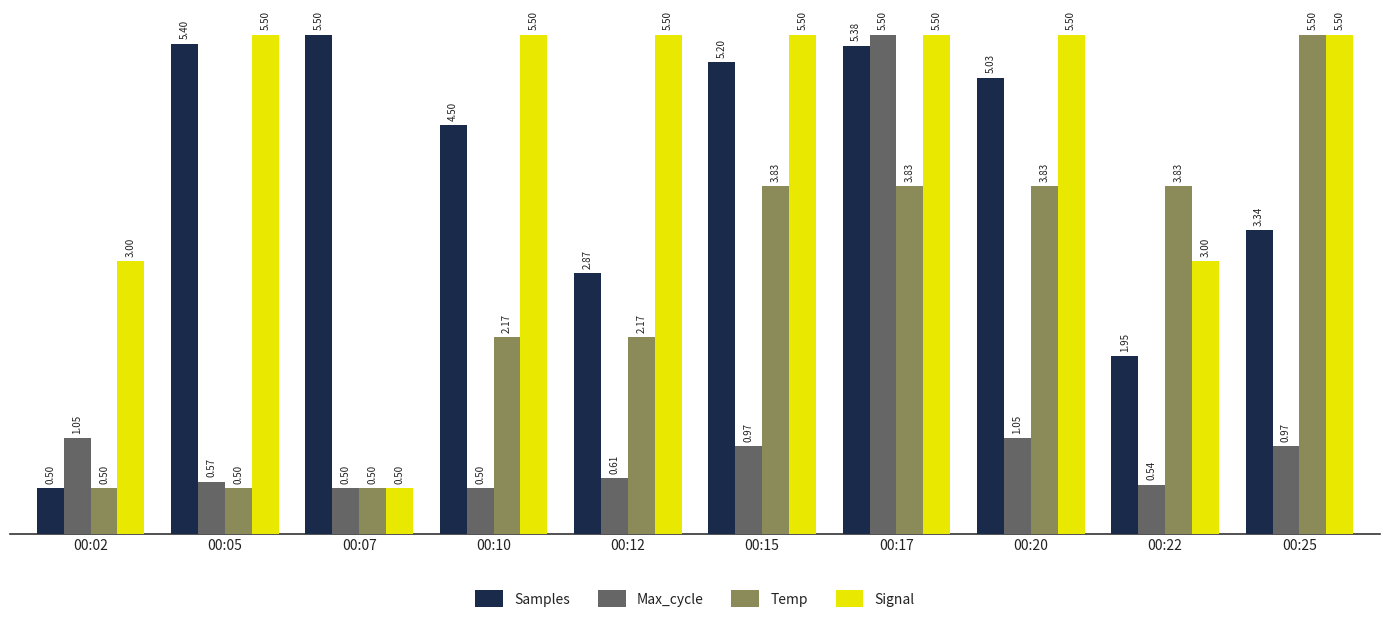

Which series changed the most between 00:10 and 00:15?

Temp